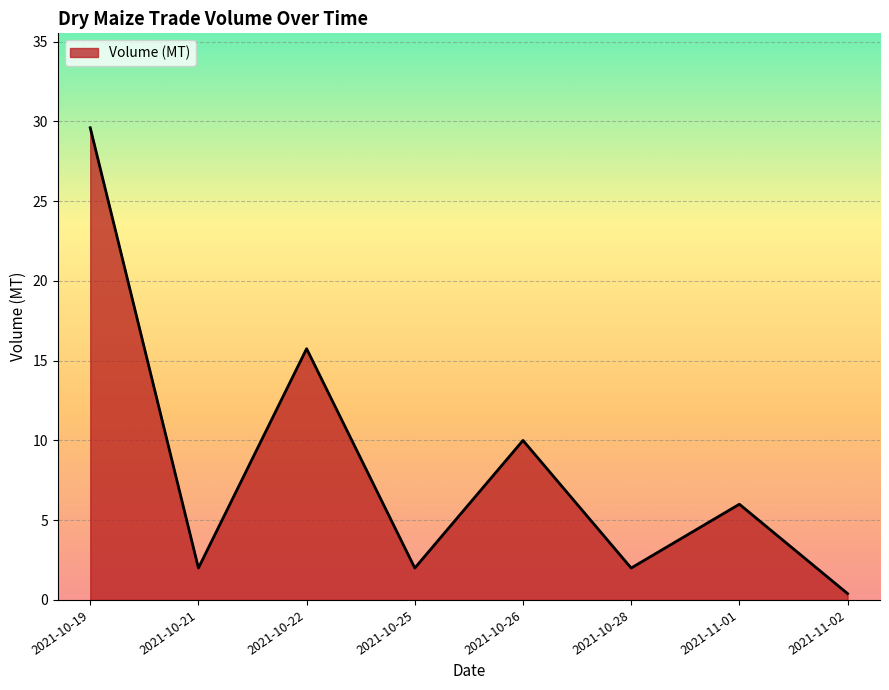

At which label is the value closest to 15?

2021-10-22